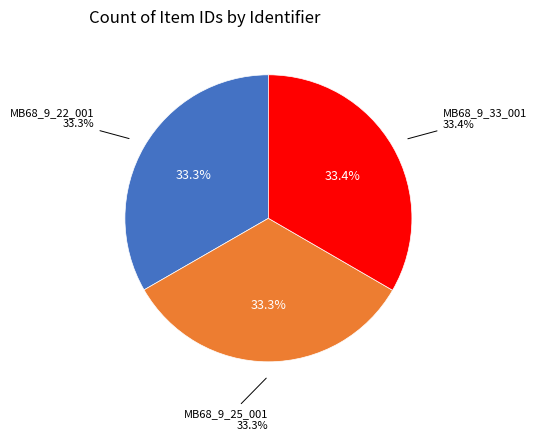

Is there a majority slice in this chart?

No